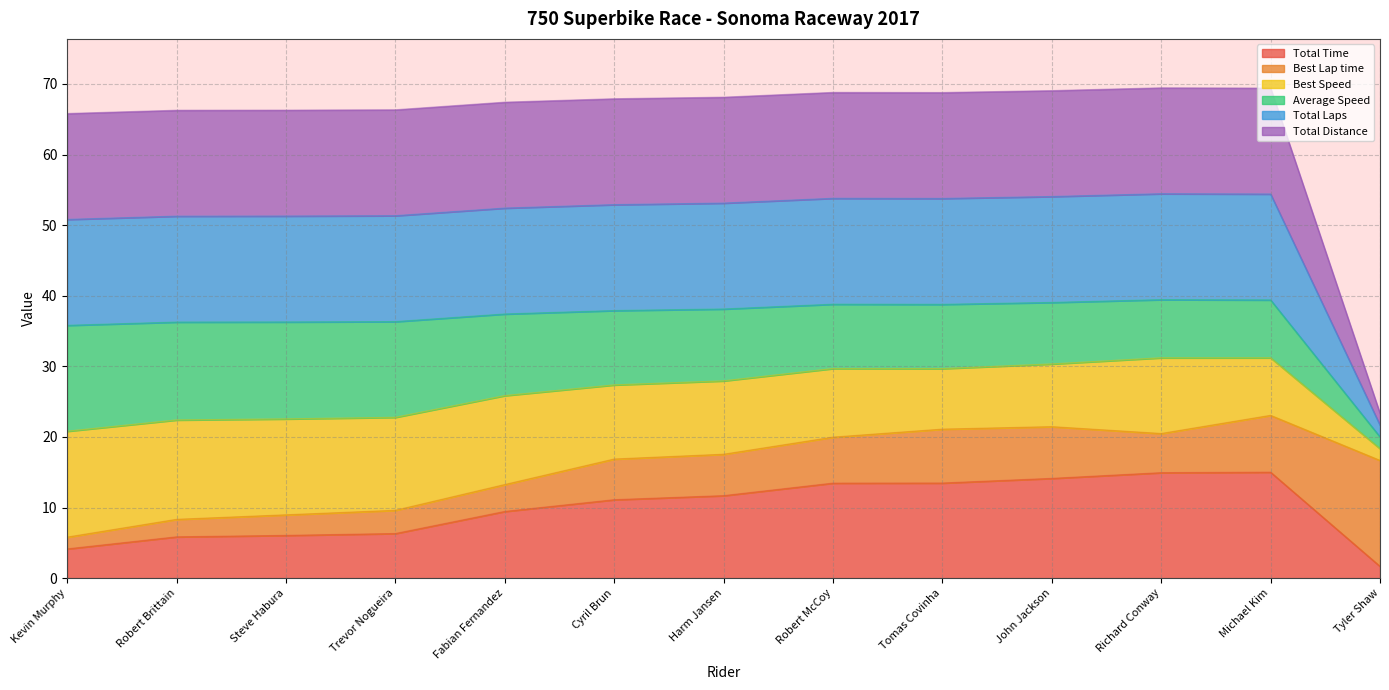

Which series has the largest total across all categories?

Total Laps